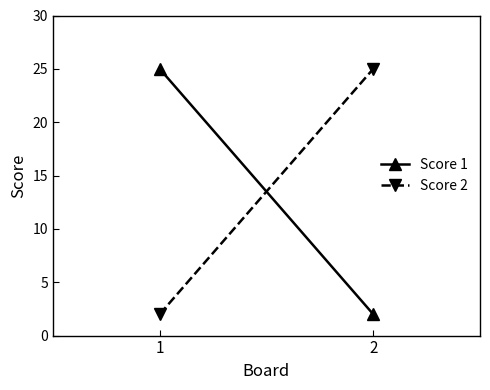

What is the total value across all series at 1?

27